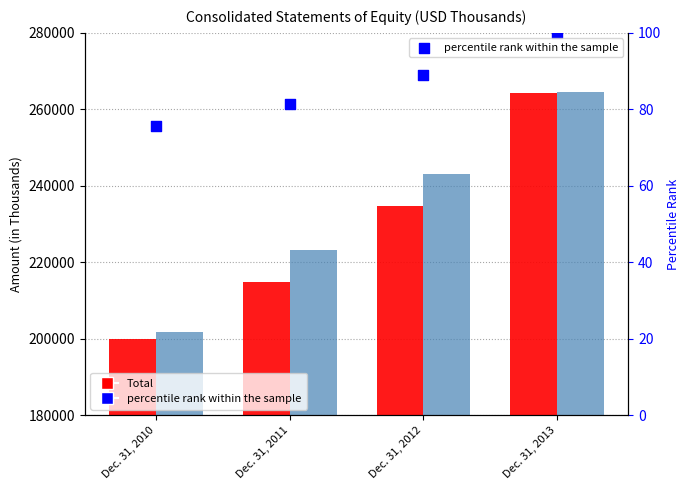

Which series has the largest Y range (max minus min)?

Total